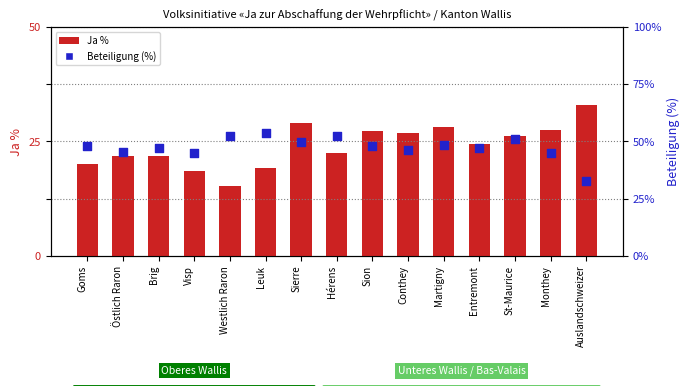

Which series has the largest Y range (max minus min)?

Beteiligung (%)